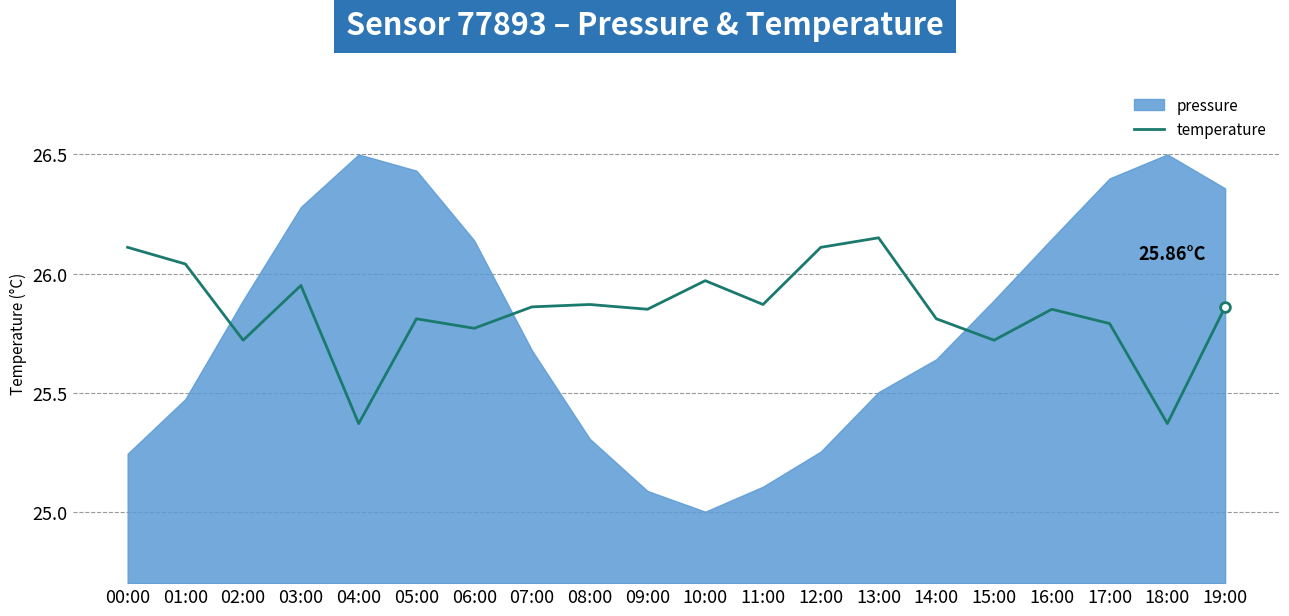

What is the difference between the values at 13:00 and 19:00?

0.3